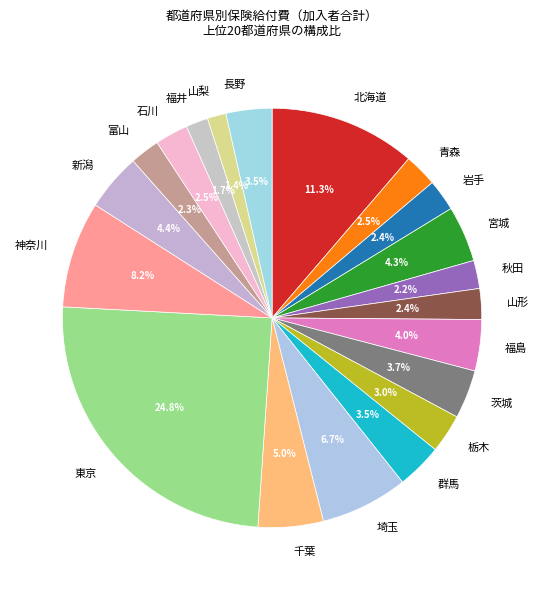

What is the total percentage of 北海道 and 山形?

13.7%